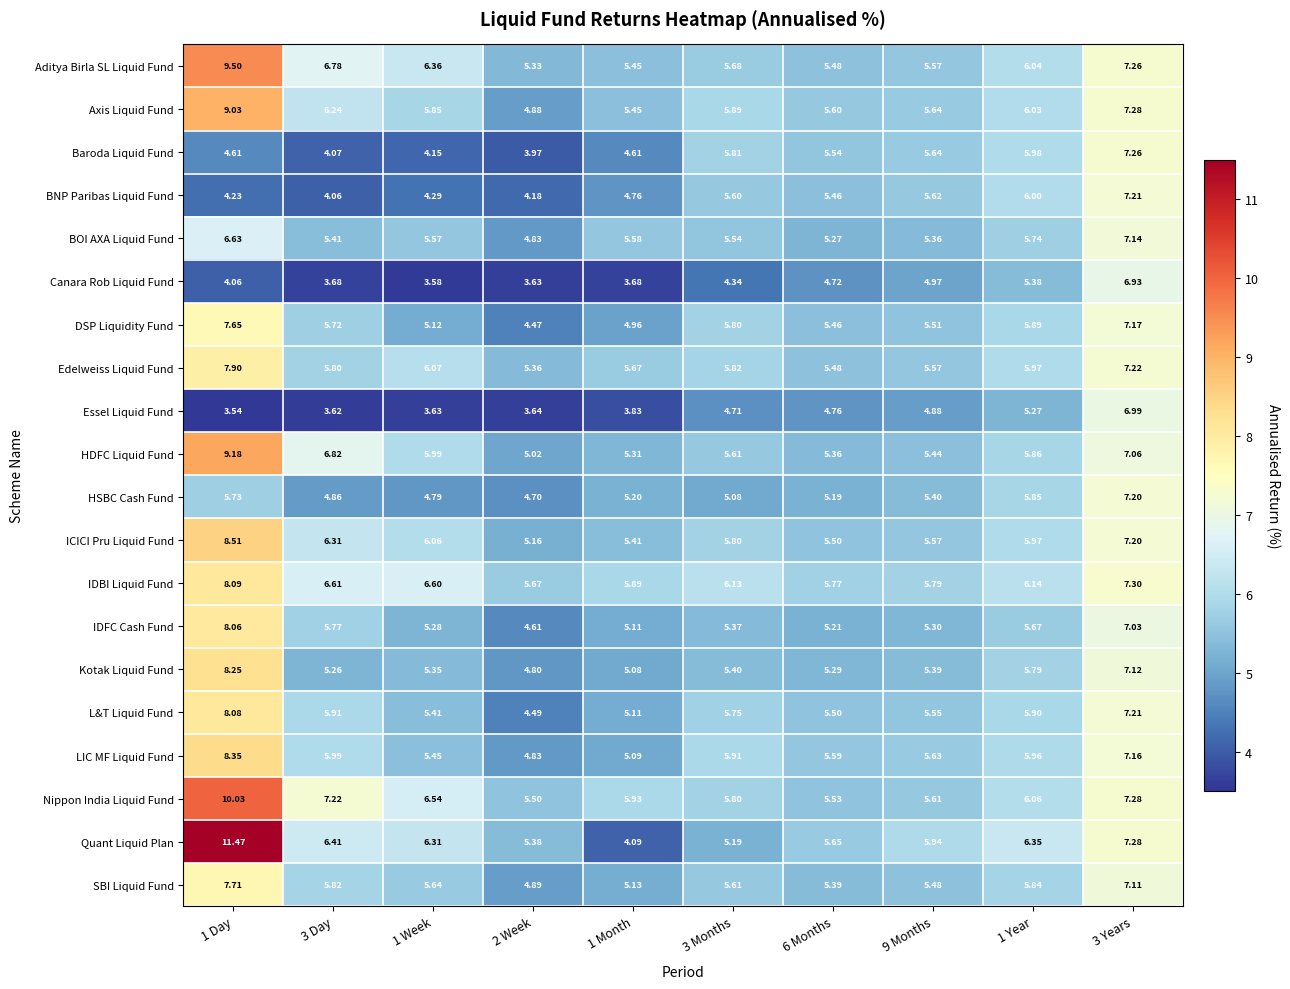

Which series has the largest total across all categories?

Nippon India Liquid Fund